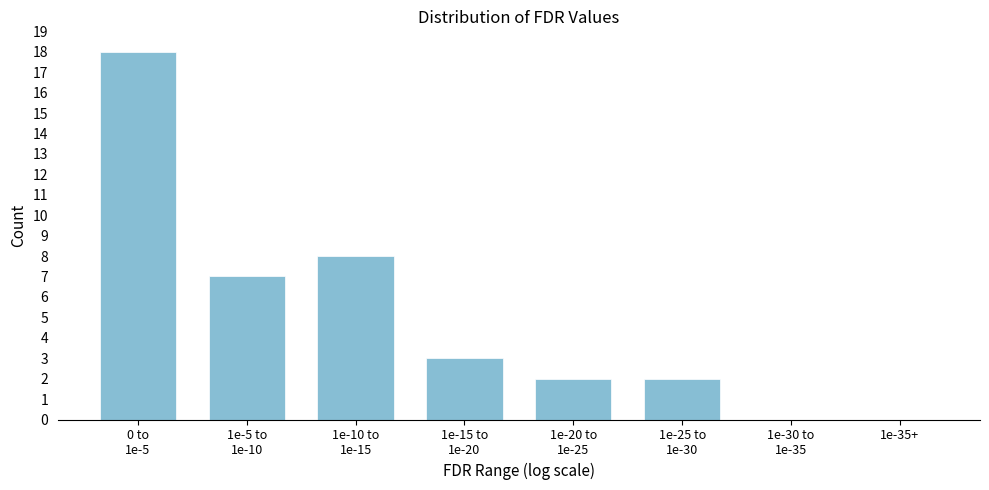

What is the maximum value shown in the chart?

18